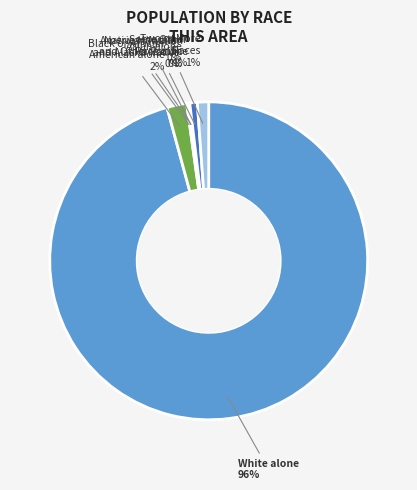

Which category has the biggest portion of the pie?

White alone